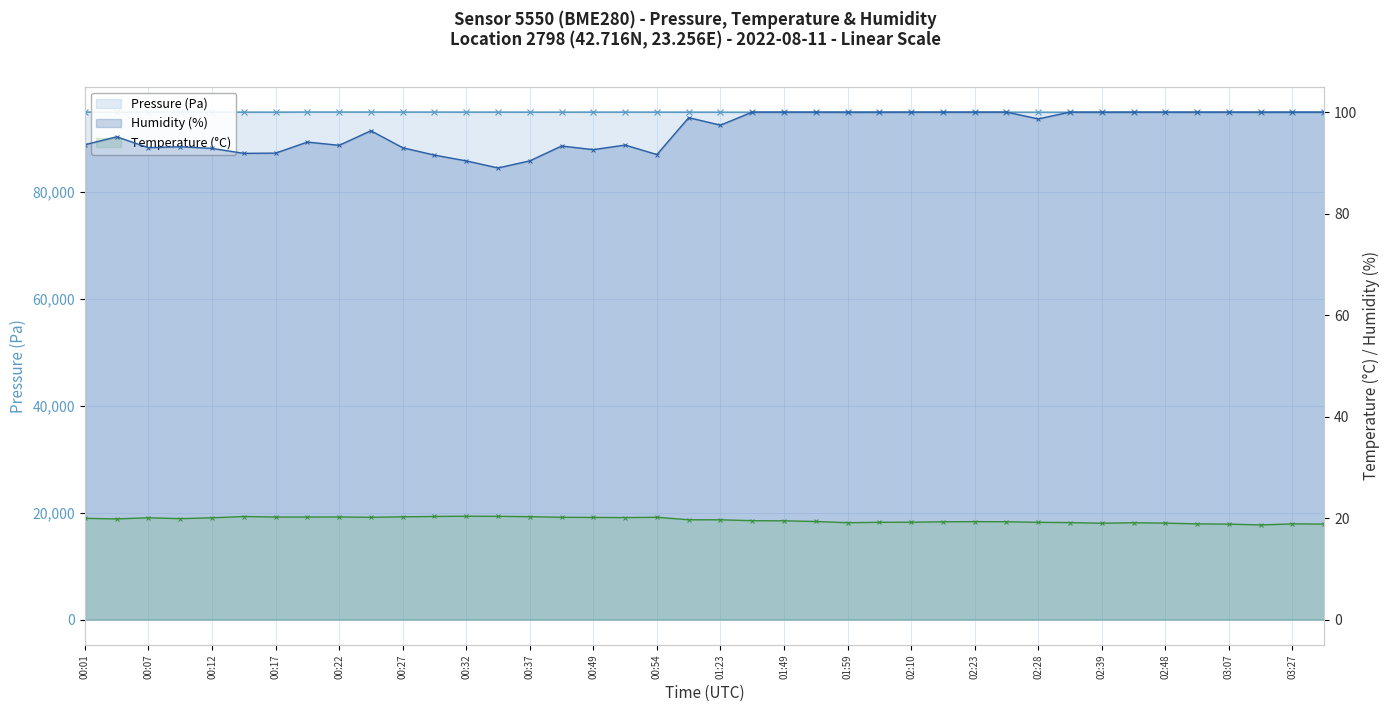

Is the value of pressure at 39 greater than the value of humidity at 02:23?

Yes